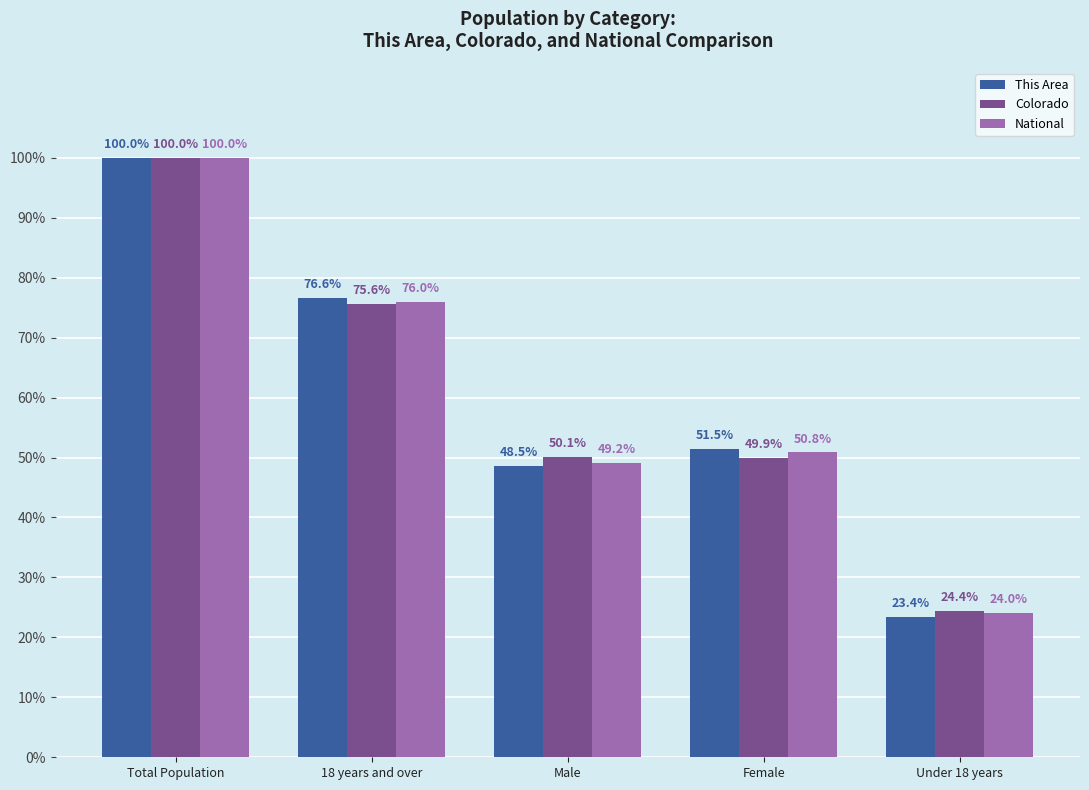

What is the average value of the This Area series?

60.0